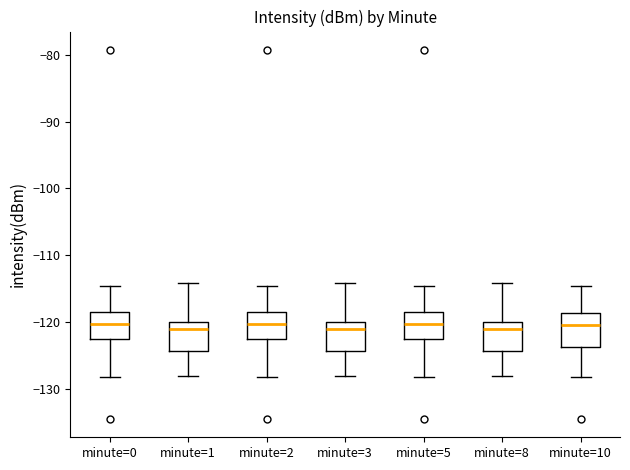

Where does the upper whisker of the box for minute=10 end on the y-axis? The values are not printed on the chart, so give them approximately, as read against the axis.

-115